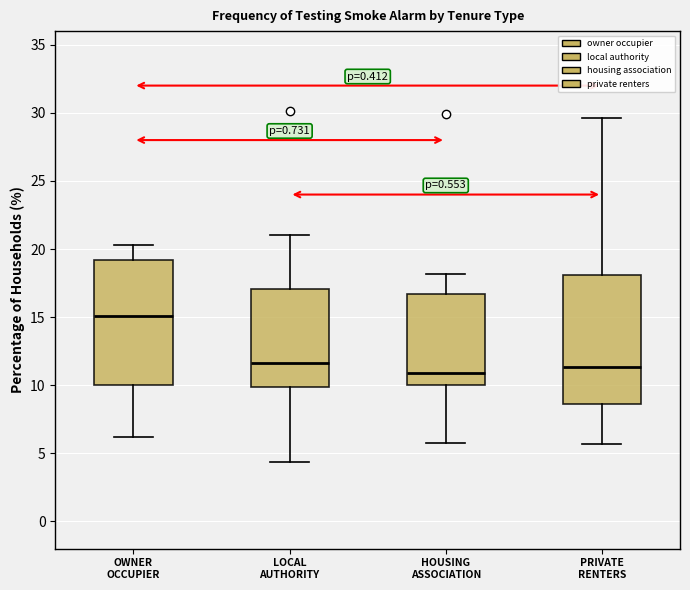

Reading left to right, read every box against the y-axis: the position of its median line, the range the box covers, and the ends of its whiskers. The values are not printed on the chart, so give them approximately, as read against the axis.

OWNER OCCUPIER: median 15.0, box 10.0 to 19.0, whiskers 6.0 to 20.5
LOCAL AUTHORITY: median 11.5, box 10.0 to 17.0, whiskers 4.5 to 21.0
HOUSING ASSOCIATION: median 11.0, box 10.0 to 16.5, whiskers 6.0 to 18.0
PRIVATE RENTERS: median 11.5, box 8.5 to 18.0, whiskers 5.5 to 29.5